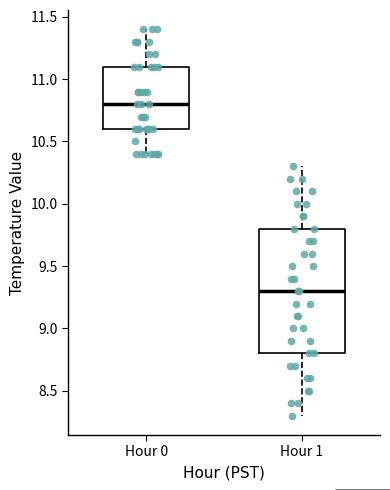

Reading left to right, transcribe this box plot: for each box, give where its median line is, the range the box spans, and where its two whiskers end, as read against the y-axis. The values are not printed on the chart, so give them approximately, as read against the axis.

Hour 0: median 10.8, box 10.6 to 11.1, whiskers 10.4 to 11.4
Hour 1: median 9.3, box 8.8 to 9.8, whiskers 8.3 to 10.3